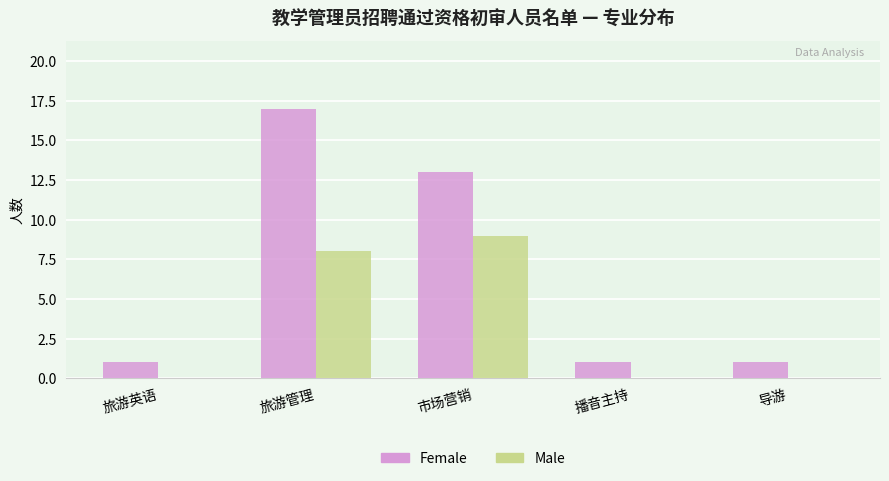

Count the Female values in the range 1 to 13.

4